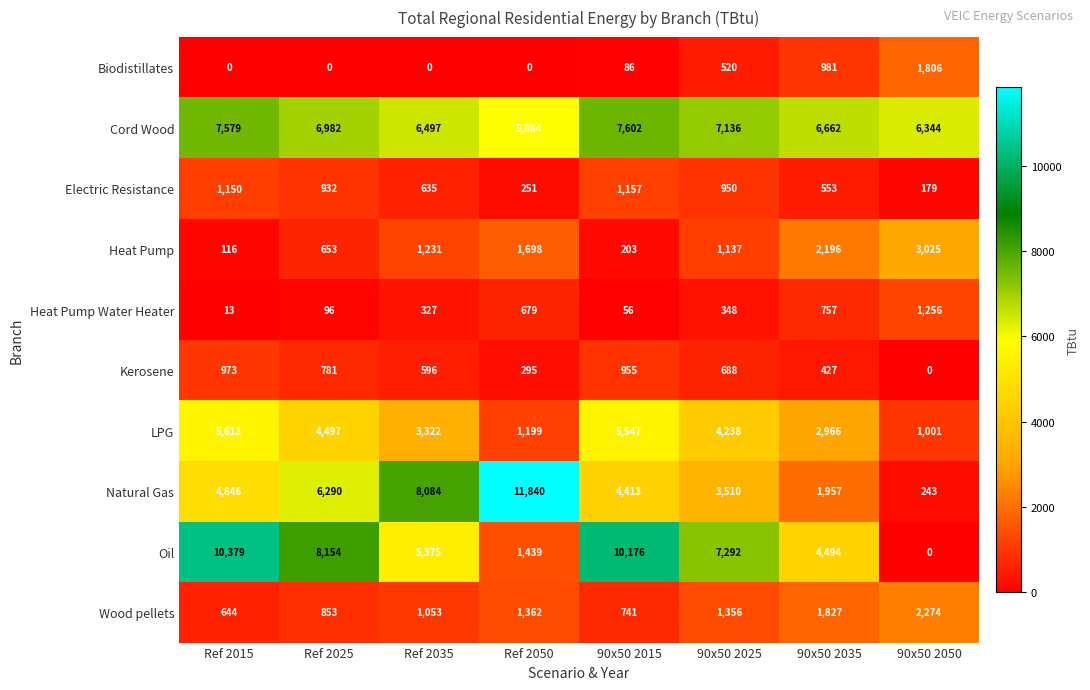

At how many categories does at least one series exceed 6049?

8